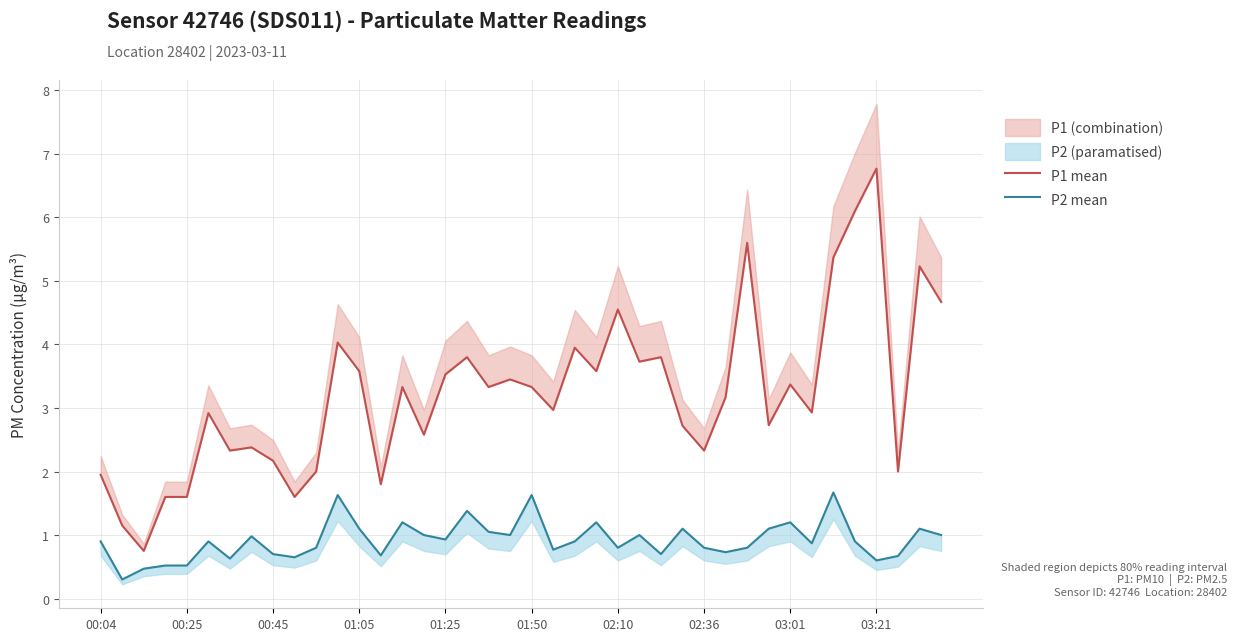

True or false: P1 mean and P2 mean cross at least once.

False